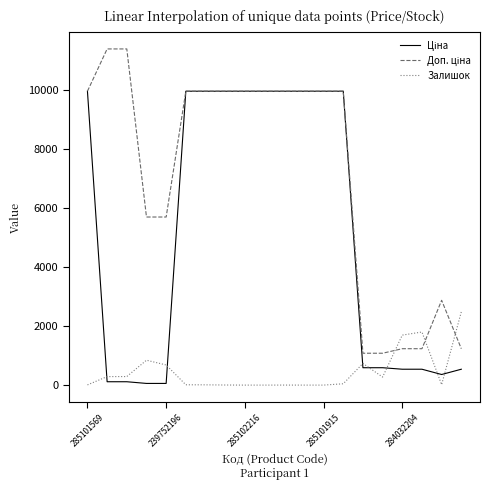

Is this an area chart (filled region under the line)?

No